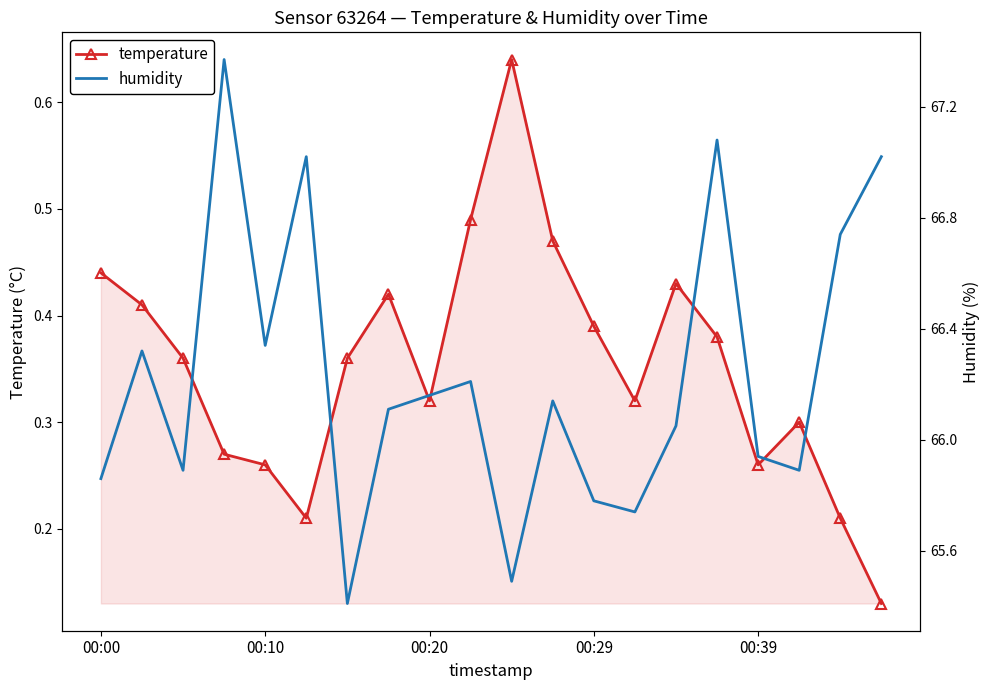

How many interior local valleys does the humidity series have?

6